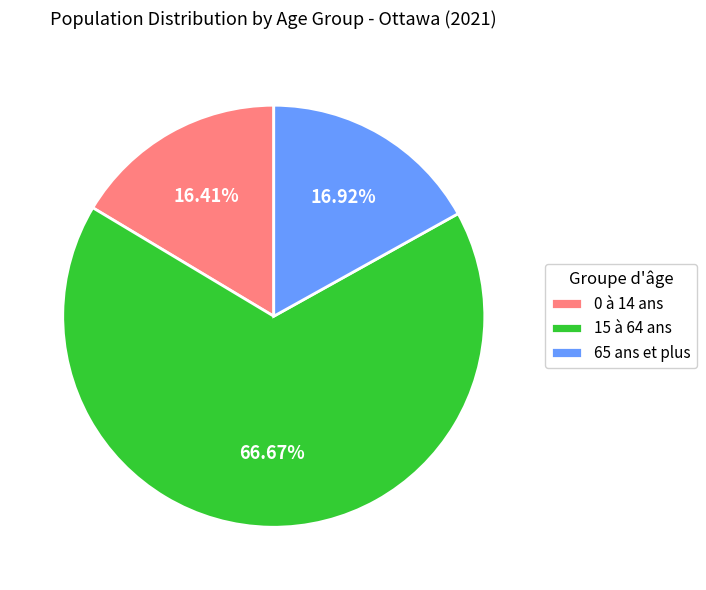

Is it true that 0 à 14 ans is 16% of the pie?

True